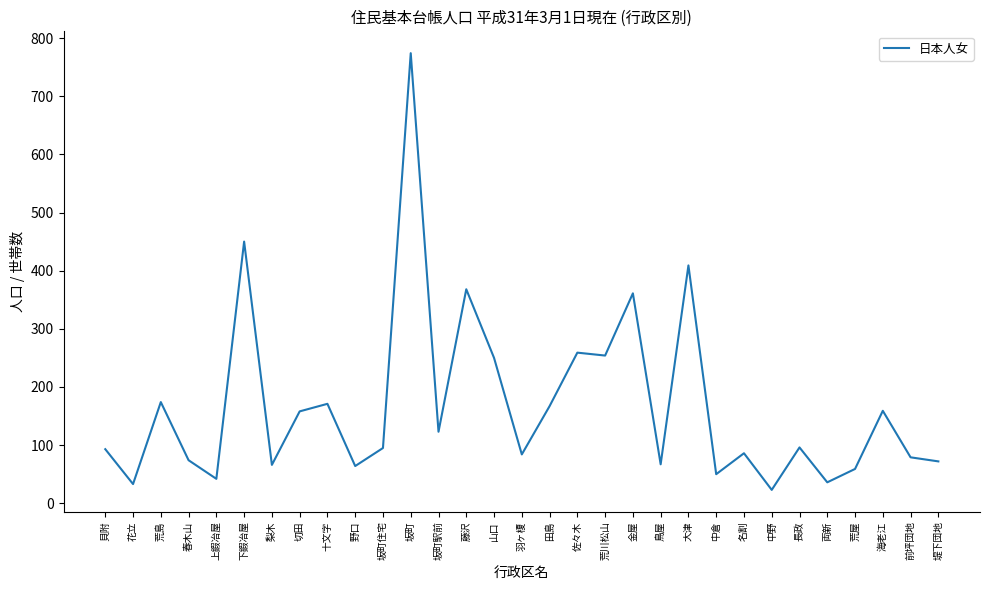

What is the maximum value shown in the chart?

774